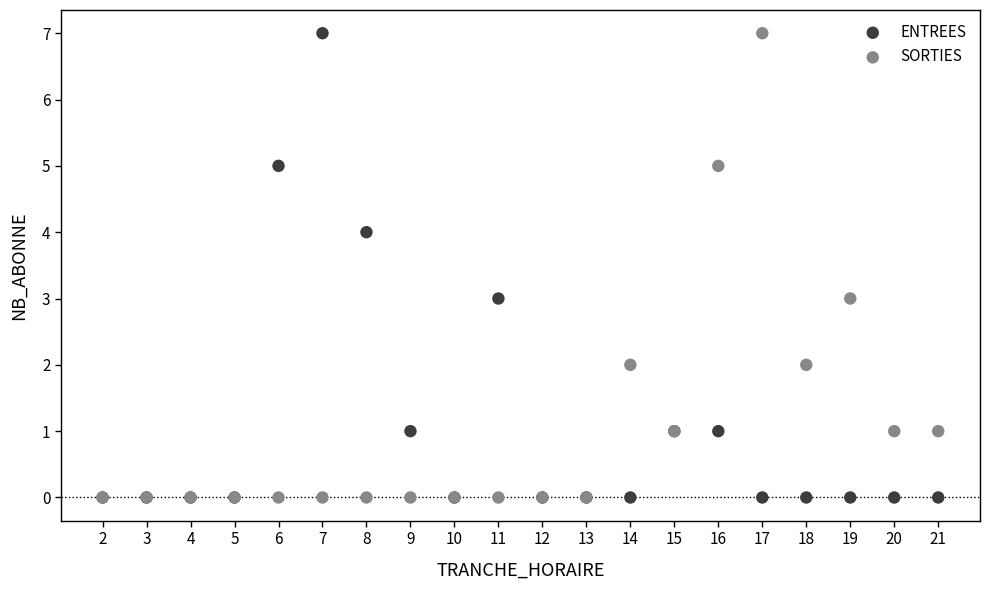

What are all the series names shown in the legend?

ENTREES, SORTIES